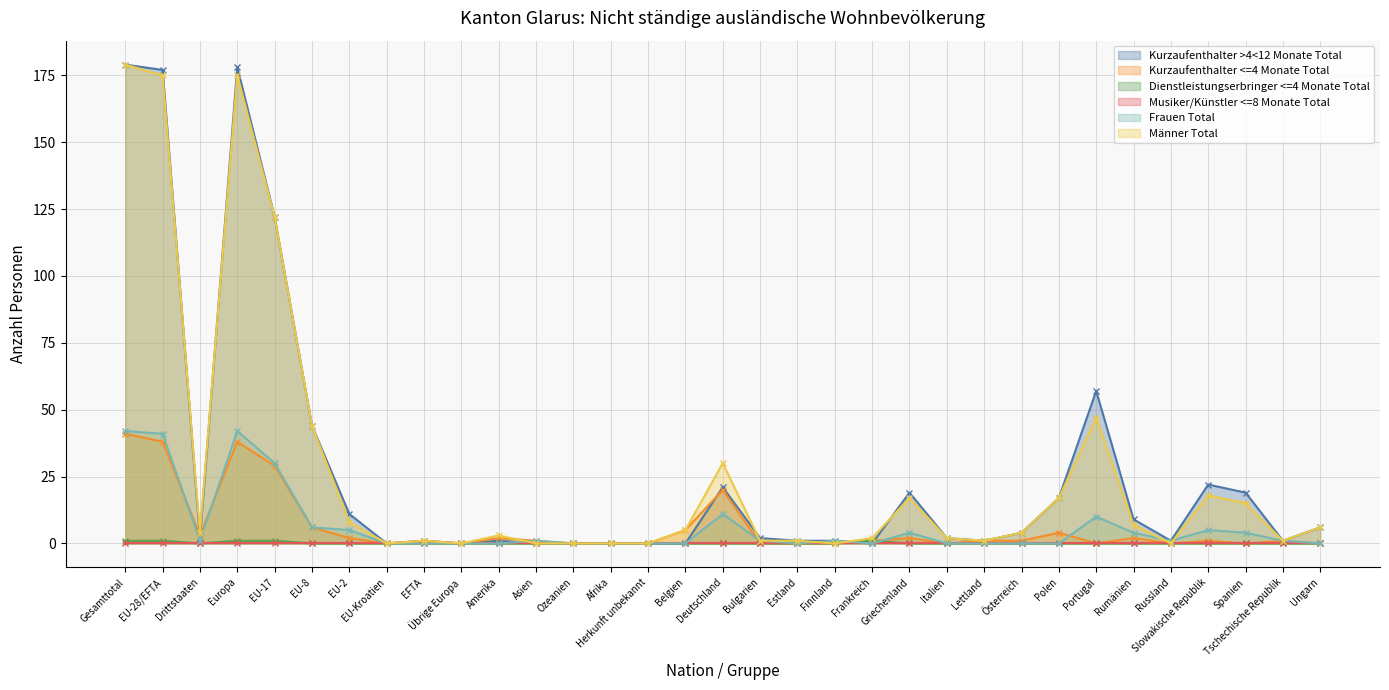

Is the value of Kurzaufenthalter <=4 Monate Total at Bulgarien greater than the value of Kurzaufenthalter >4<12 Monate Total at Amerika?

No